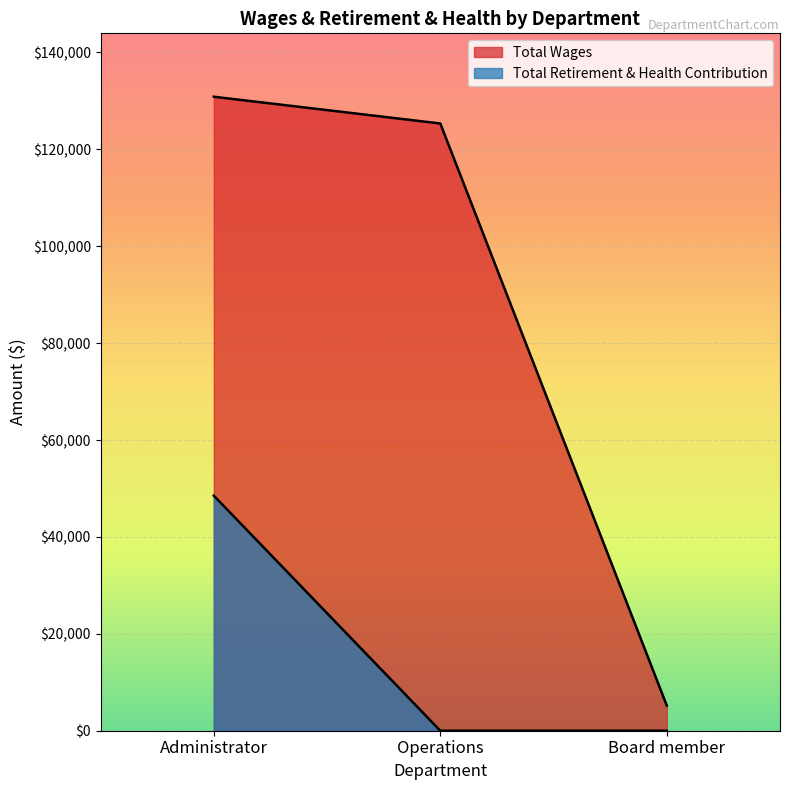

Is it true that Total Wages equals 5200 at Board member?

True